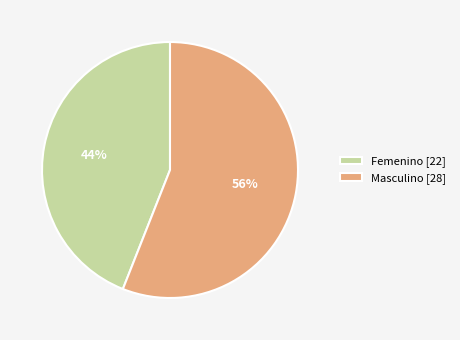

To the nearest percent, what is the average slice percentage?

50%